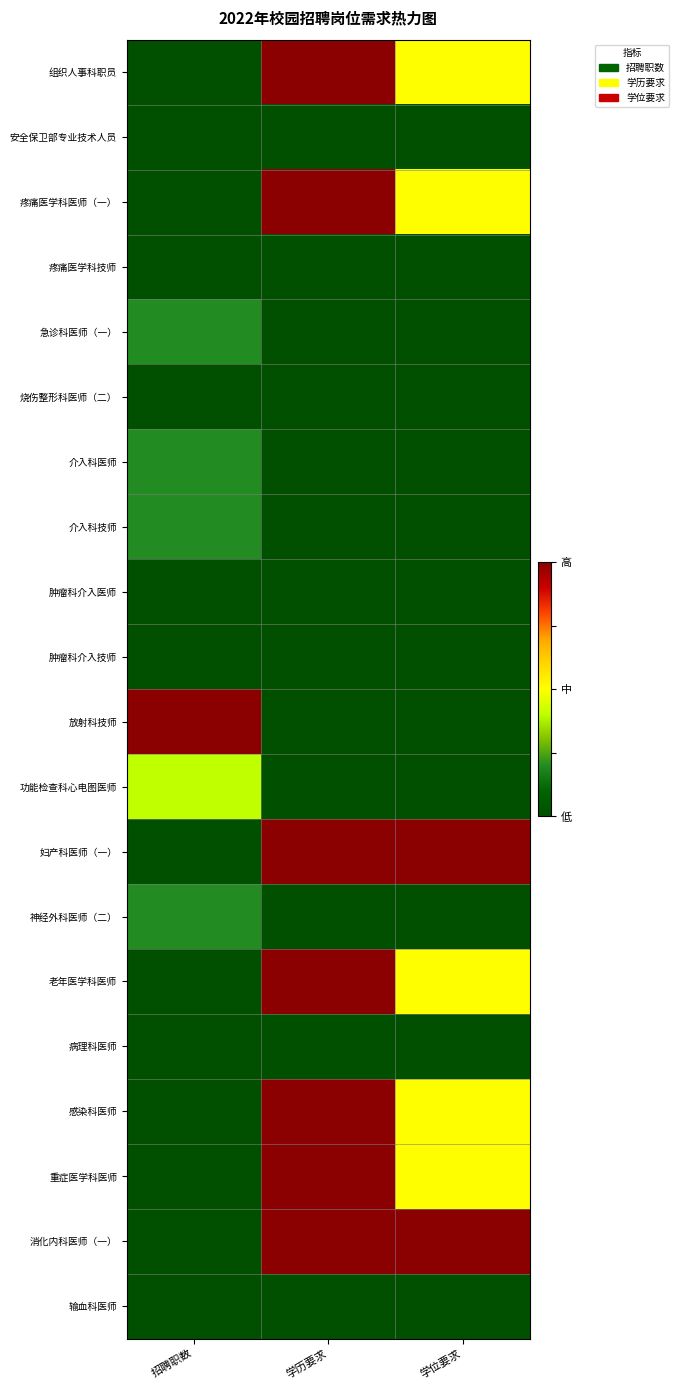

List the series in order of their peak value, lowest first.

安全保卫部专业技术人员, 疼痛医学科技师, 烧伤整形科医师（二）, 肿瘤科介入医师, 肿瘤科介入技师, 病理科医师, 输血科医师, 急诊科医师（一）, 介入科医师, 介入科技师, 神经外科医师（二）, 功能检查科心电图医师, 组织人事科职员, 疼痛医学科医师（一）, 放射科技师, 妇产科医师（一）, 老年医学科医师, 感染科医师, 重症医学科医师, 消化内科医师（一）